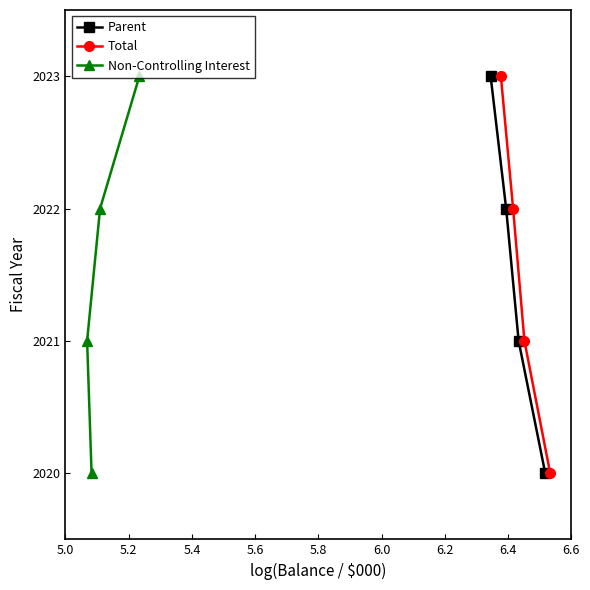

What is the value of the Non-Controlling Interest point at the 4th from the left?

2023